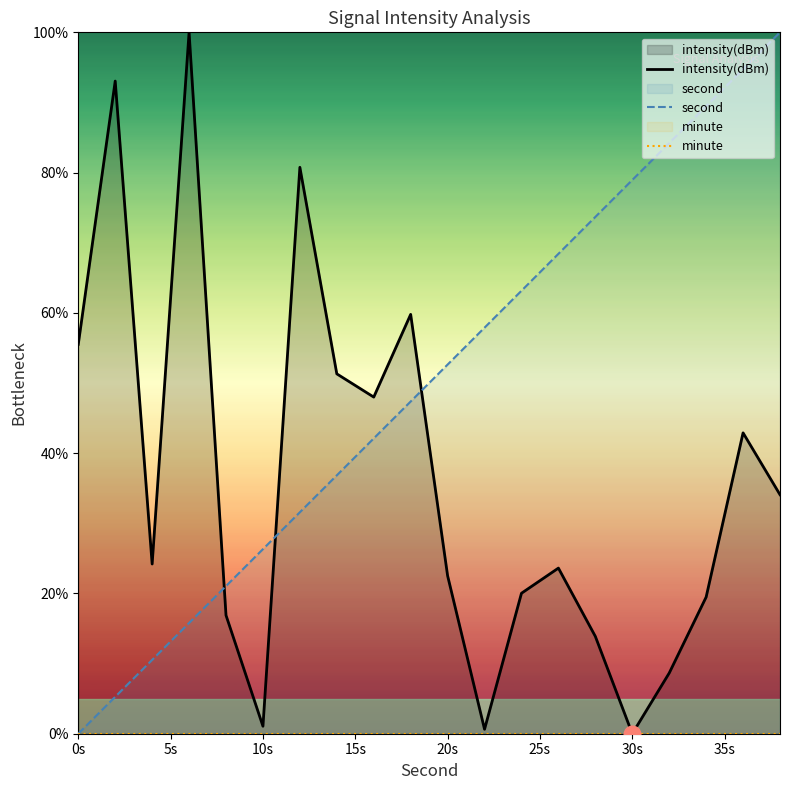

Which series has the largest total across all categories?

second